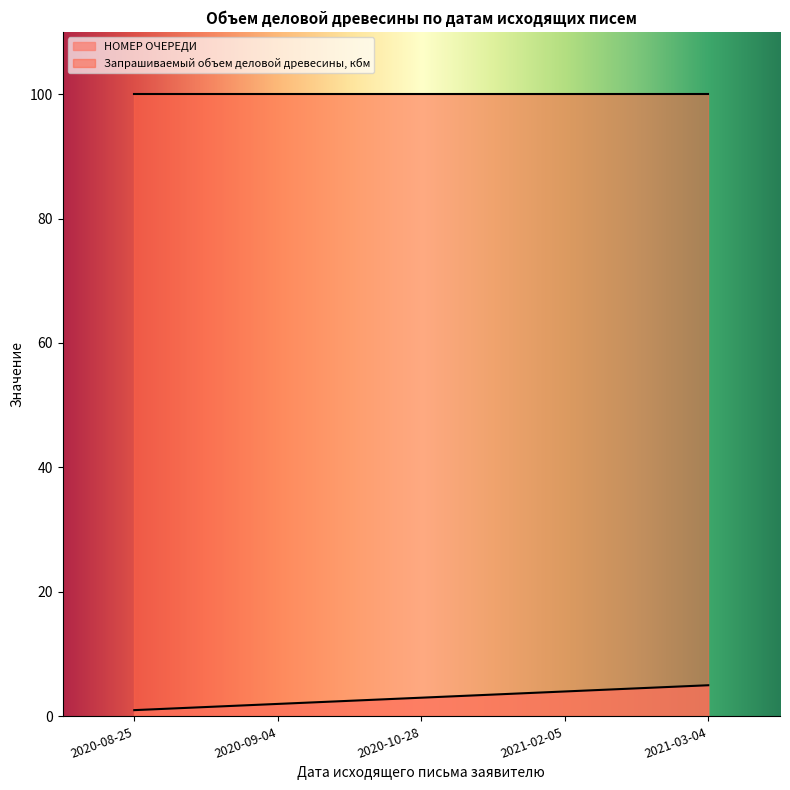

The value at 2020-09-04 is 2. True or false?

True